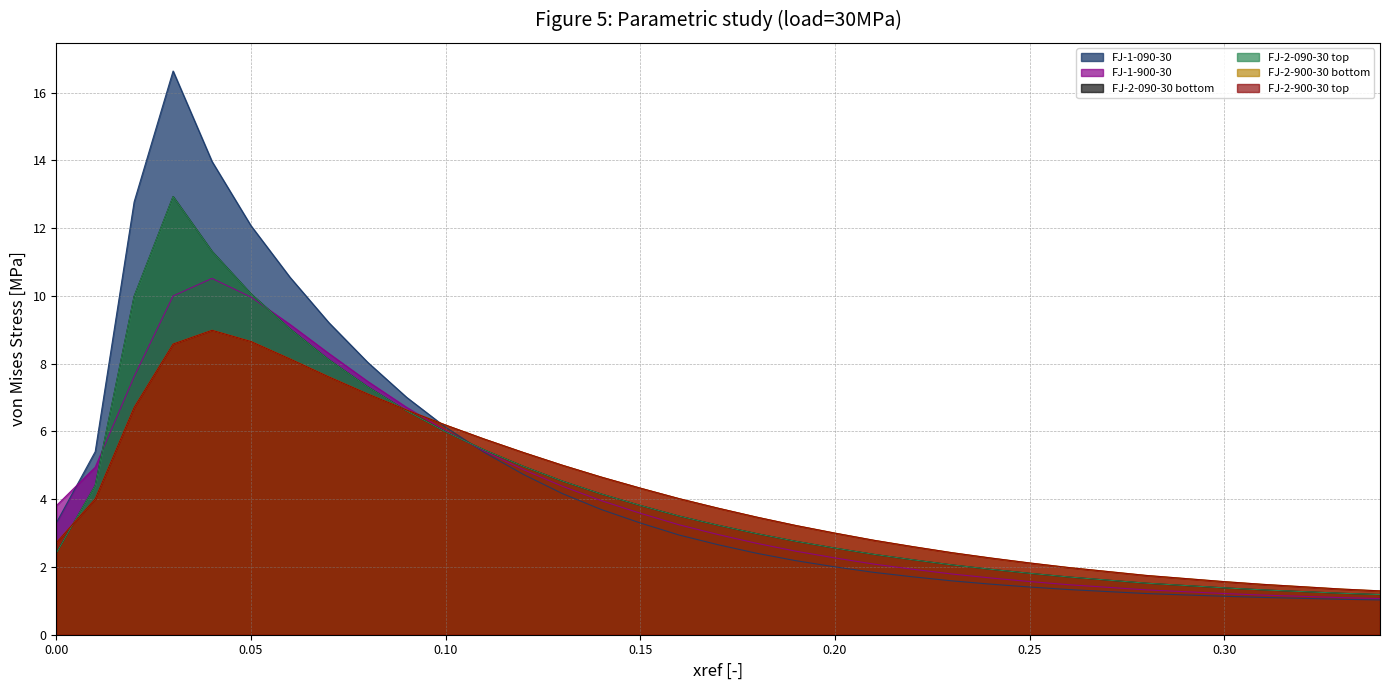

True or false: FJ-2-090-30 bottom and FJ-2-090-30 top cross at least once.

False